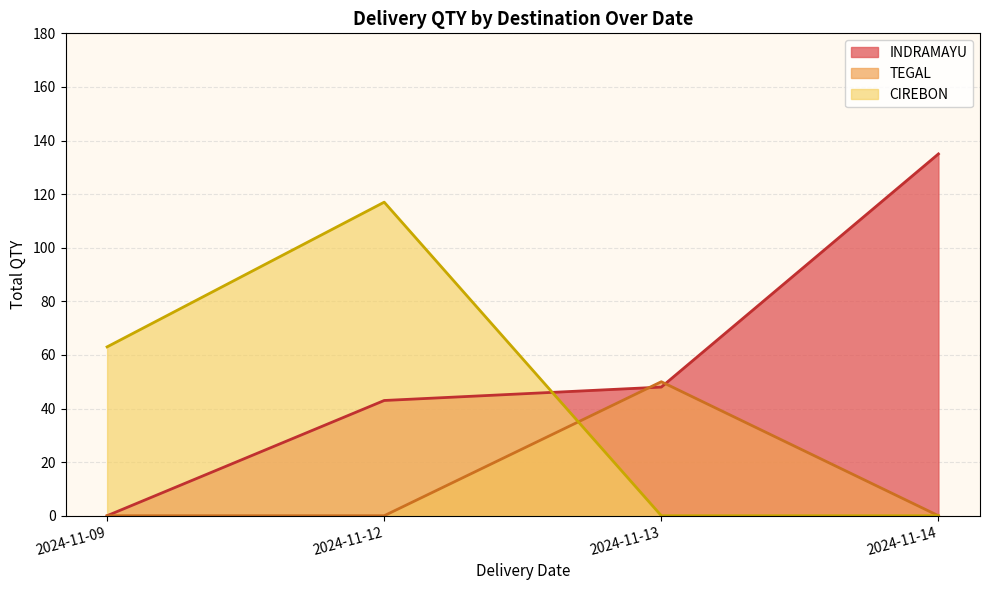

List the series in order of their overall mean, lowest first.

TEGAL, CIREBON, INDRAMAYU